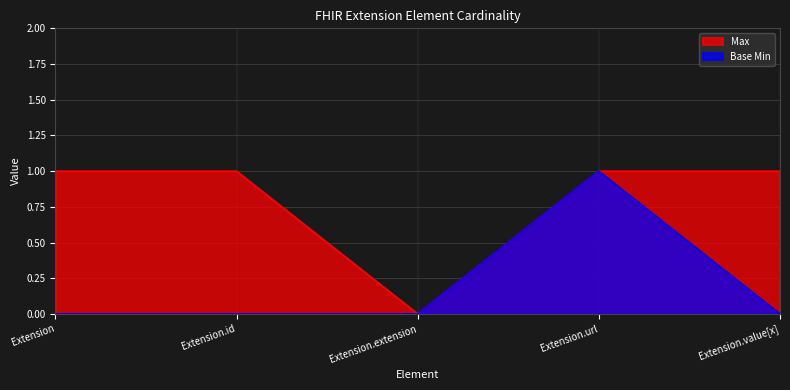

True or false: Base Min has more than 0 points higher than both neighbors.

True